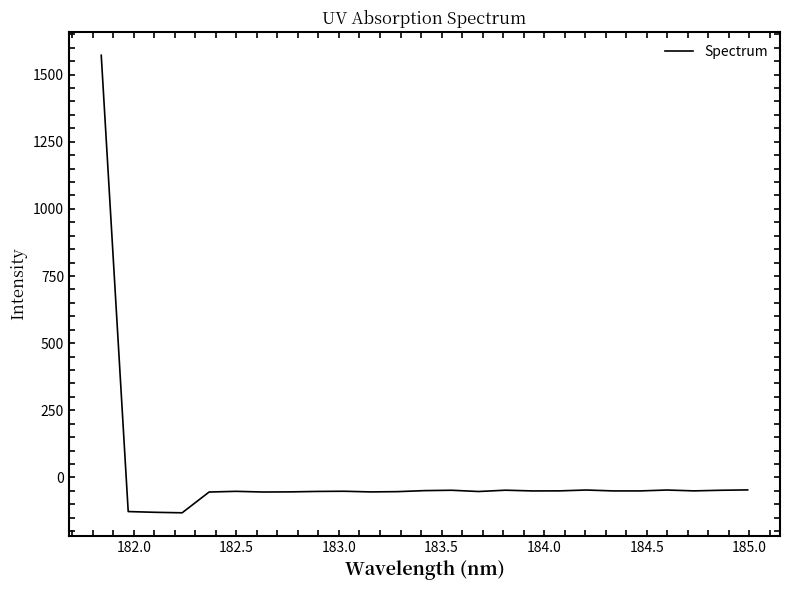

What is the smallest value displayed?

-131.5